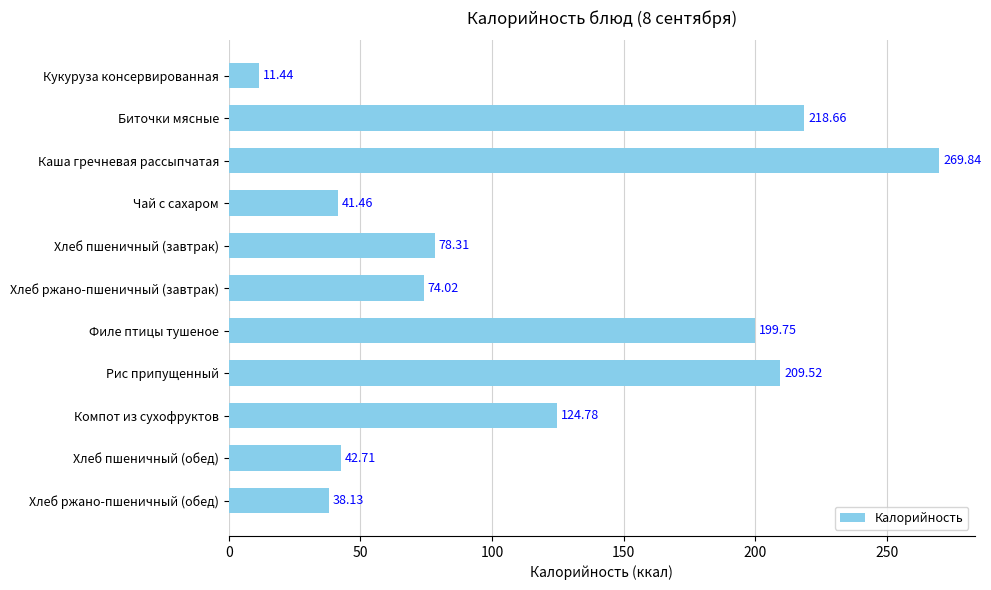

What is the label of the 7th bar from the top?

Филе птицы тушеное